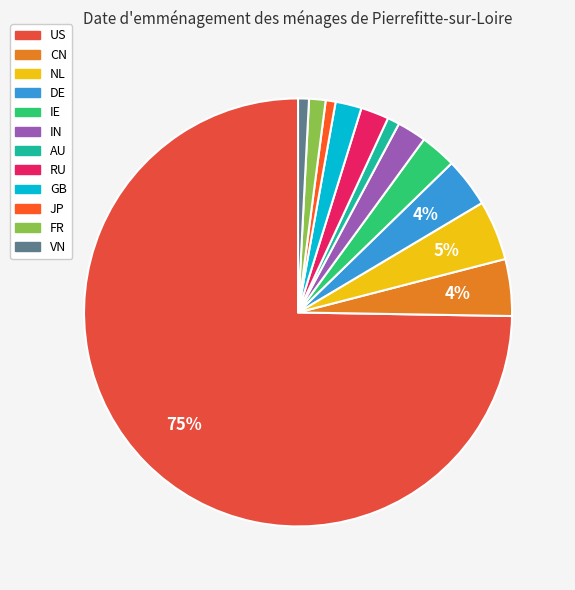

To the nearest percent, what percentage of the pie is IN?

2%